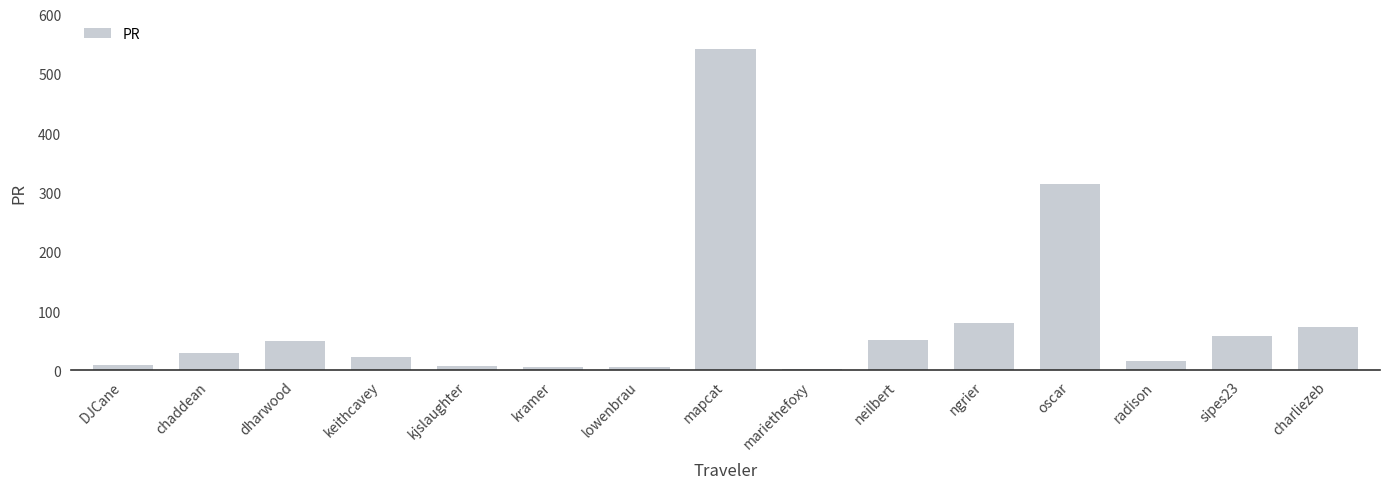

The value at mariethefoxy is 2.0. True or false?

True